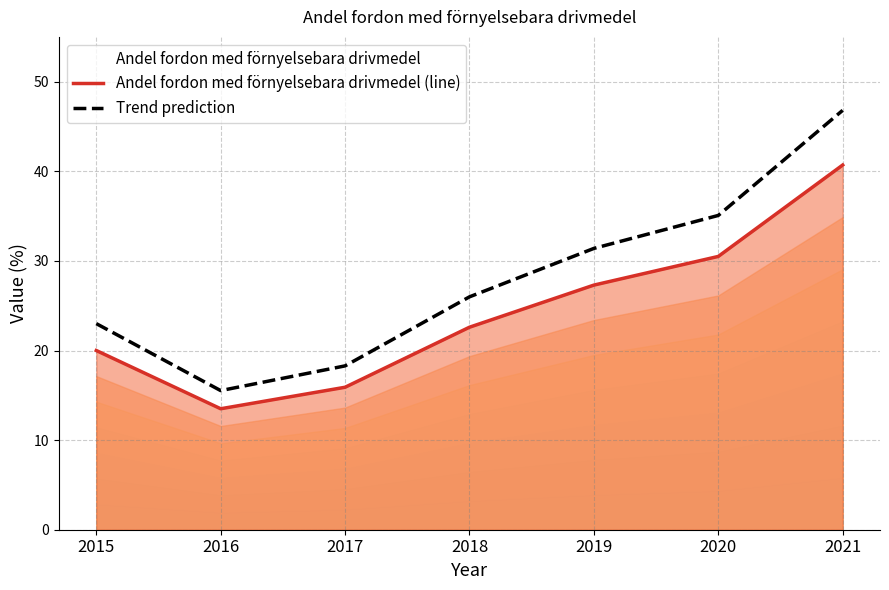

Which label corresponds to the largest value in the chart?

2021